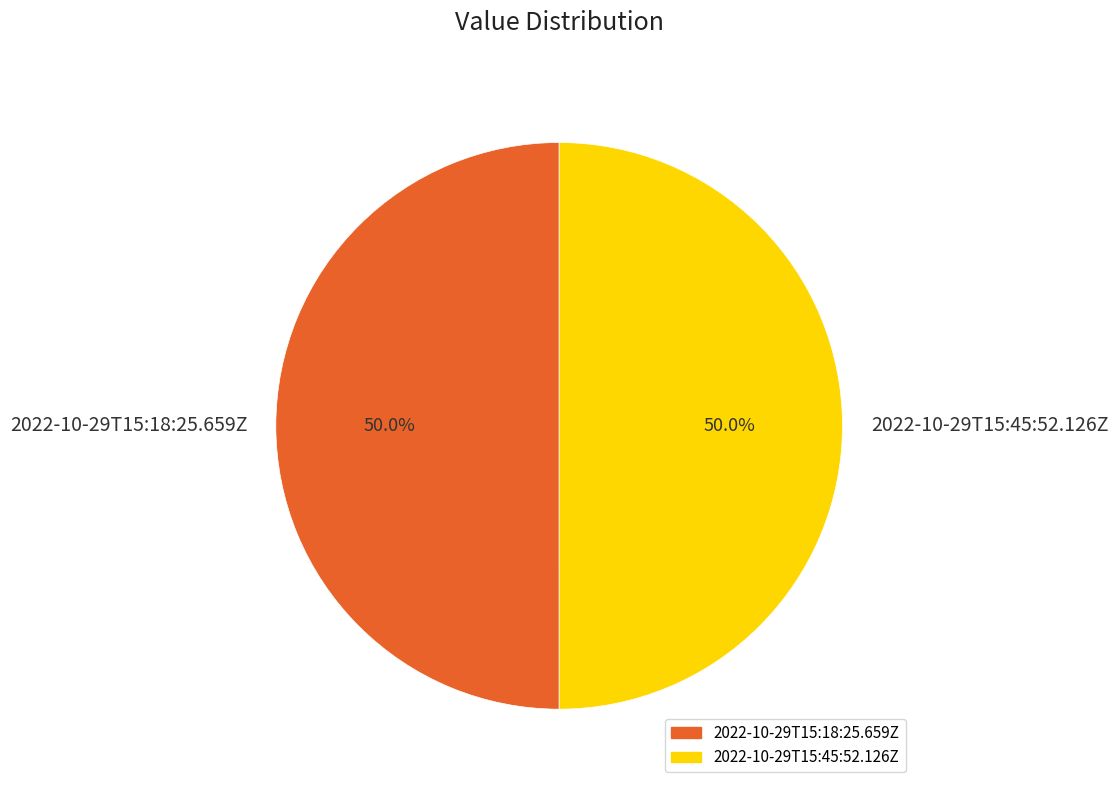

What percentage is the 2022-10-29T15:45:52.126Z slice, to the nearest percent?

50%